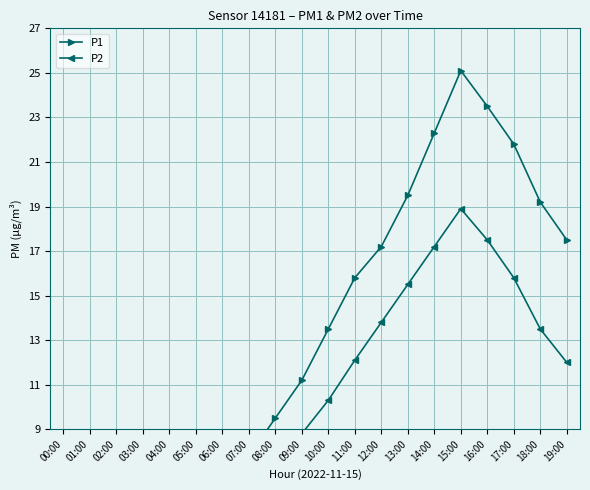

What is the label of the 10th point from the right?

10:00